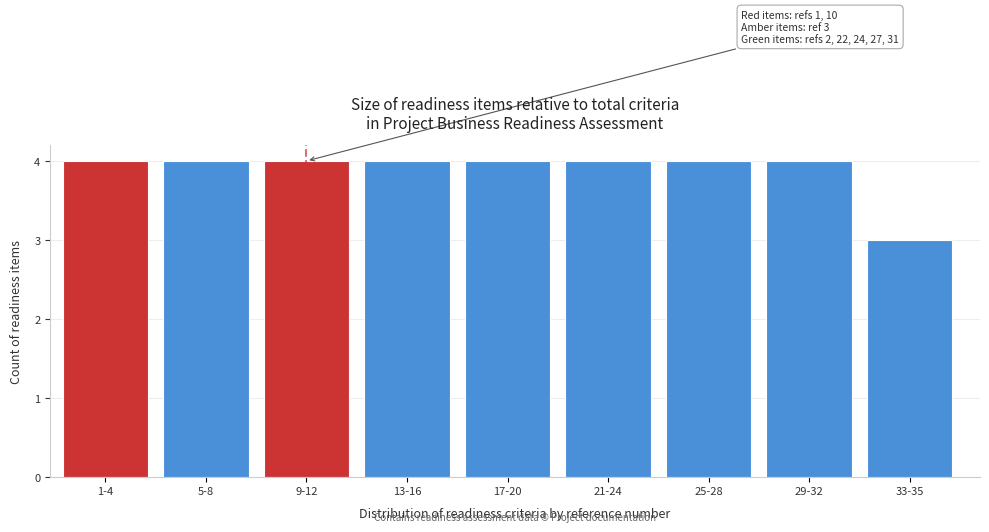

Reading left to right, transcribe all the data shown in this chart.

4	4	4	4	4	4	4	4	3